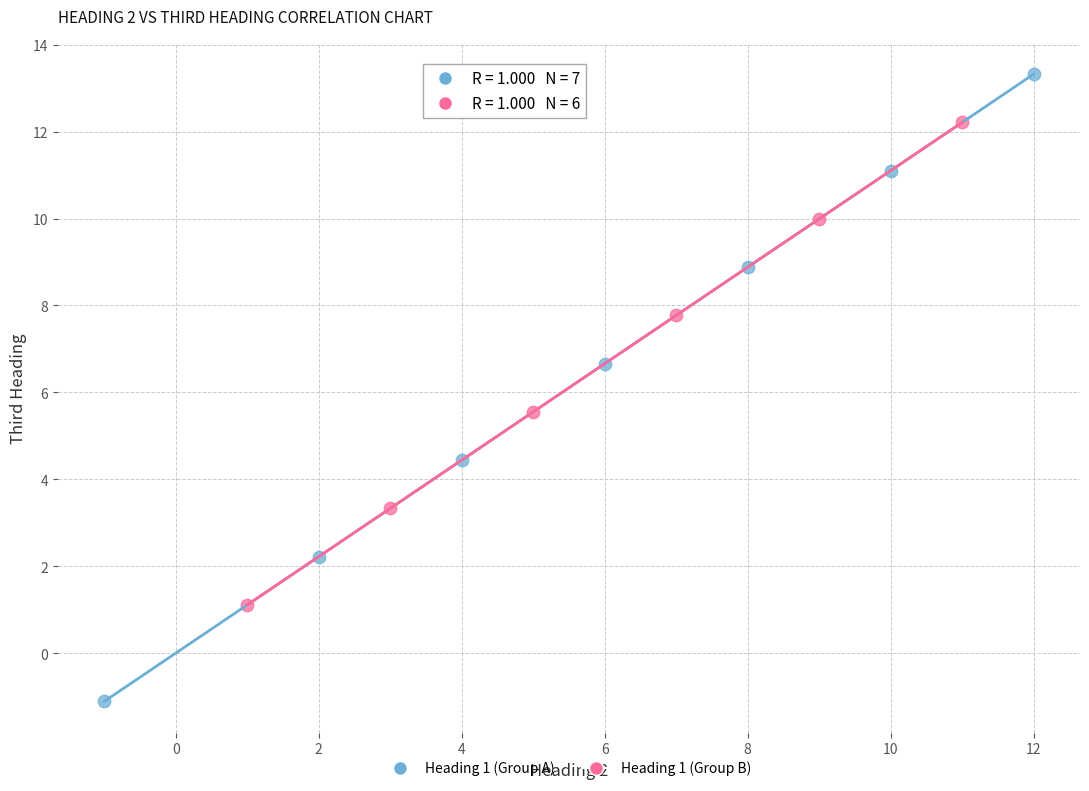

What are all the series names shown in the legend?

Heading 1 (Group A), Heading 1 (Group B)